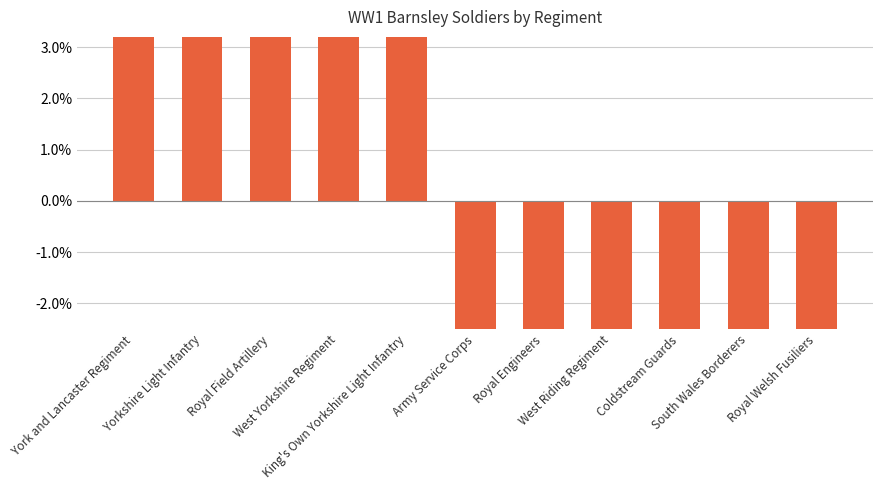

At which label is the value closest to 1?

King's Own Yorkshire Light Infantry